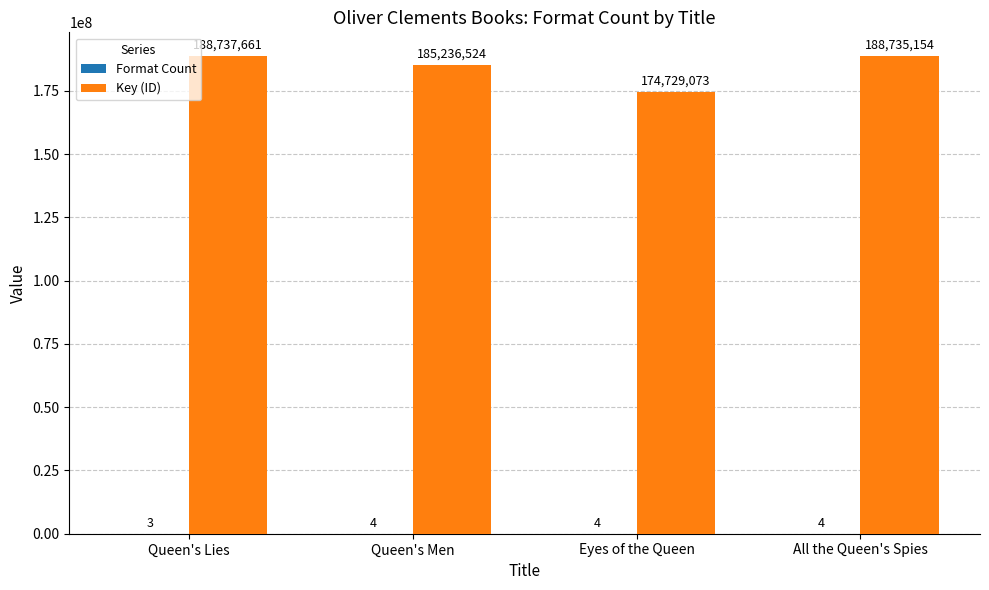

Which category has the highest value in the Key (ID) series?

Queen's Lies